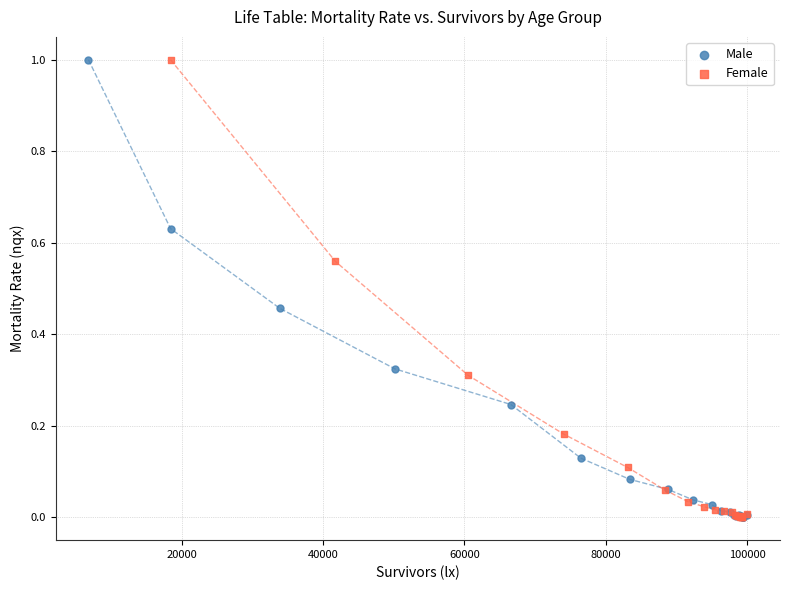

What are all the series names shown in the legend?

Male, Female